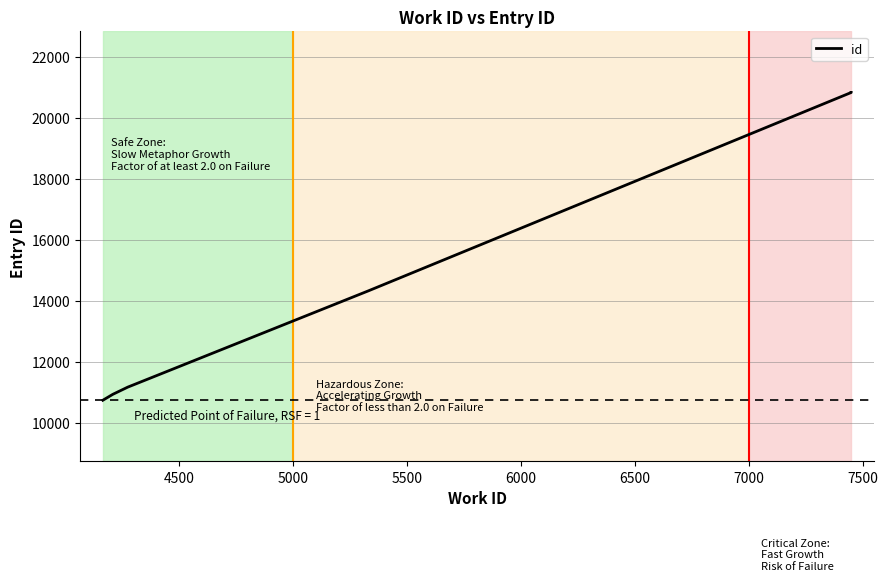

What is the difference between the second highest and second lowest values?

9898